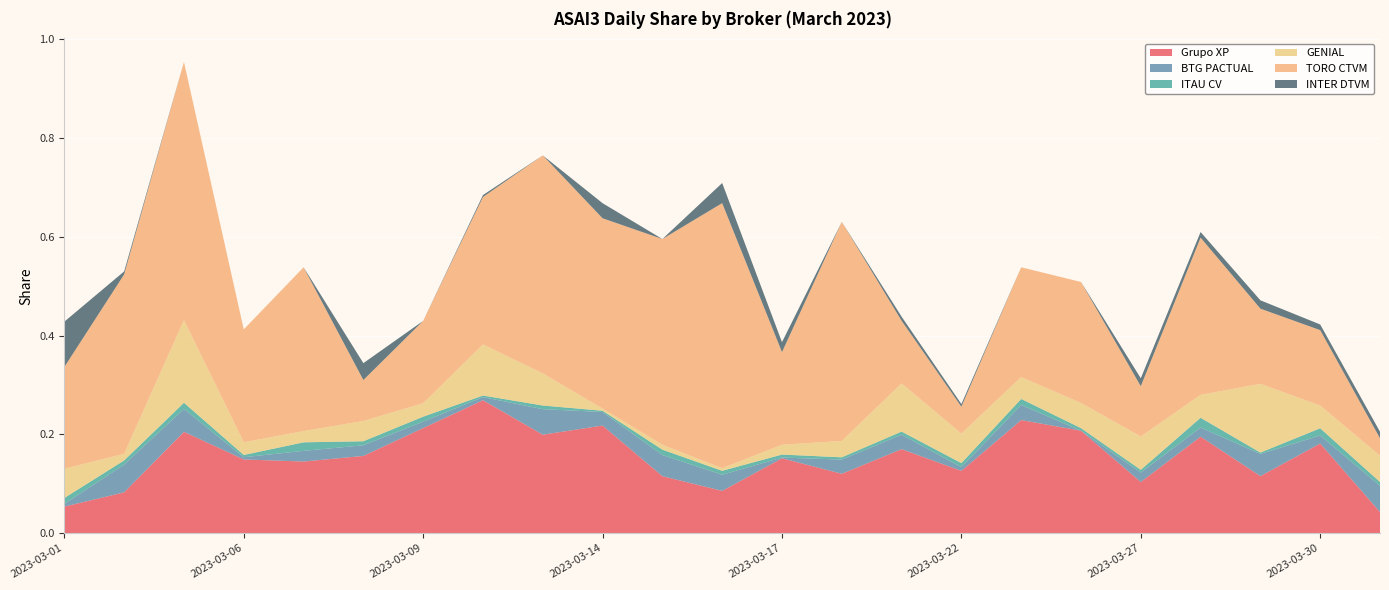

Reading left to right, extract all data points from this chart.

Grupo XP: 2023-03-01=0.1	2023-03-02=0.1	2023-03-03=0.2	2023-03-06=0.1	2023-03-07=0.1	2023-03-08=0.2	2023-03-09=0.2	2023-03-10=0.3	2023-03-13=0.2	2023-03-14=0.2	2023-03-15=0.1	2023-03-16=0.1	2023-03-17=0.2	2023-03-20=0.1	2023-03-21=0.2	2023-03-22=0.1	2023-03-23=0.2	2023-03-24=0.2	2023-03-27=0.1	2023-03-28=0.2	2023-03-29=0.1	2023-03-30=0.2	2023-03-31=0.0
BTG PACTUAL: 2023-03-01=0.0	2023-03-02=0.1	2023-03-03=0.0	2023-03-06=0.0	2023-03-07=0.0	2023-03-08=0.0	2023-03-09=0.0	2023-03-10=0.0	2023-03-13=0.1	2023-03-14=0.0	2023-03-15=0.0	2023-03-16=0.0	2023-03-17=0.0	2023-03-20=0.0	2023-03-21=0.0	2023-03-22=0.0	2023-03-23=0.0	2023-03-24=0.0	2023-03-27=0.0	2023-03-28=0.0	2023-03-29=0.0	2023-03-30=0.0	2023-03-31=0.1
ITAU CV: 2023-03-01=0.0	2023-03-02=0.0	2023-03-03=0.0	2023-03-06=0.0	2023-03-07=0.0	2023-03-08=0.0	2023-03-09=0.0	2023-03-10=0.0	2023-03-13=0.0	2023-03-14=0.0	2023-03-15=0.0	2023-03-16=0.0	2023-03-17=0.0	2023-03-20=0.0	2023-03-21=0.0	2023-03-22=0.0	2023-03-23=0.0	2023-03-24=0.0	2023-03-27=0.0	2023-03-28=0.0	2023-03-29=0.0	2023-03-30=0.0	2023-03-31=0.0
GENIAL: 2023-03-01=0.1	2023-03-02=0.0	2023-03-03=0.2	2023-03-06=0.0	2023-03-07=0.0	2023-03-08=0.0	2023-03-09=0.0	2023-03-10=0.1	2023-03-13=0.1	2023-03-14=0.0	2023-03-15=0.0	2023-03-16=0.0	2023-03-17=0.0	2023-03-20=0.0	2023-03-21=0.1	2023-03-22=0.1	2023-03-23=0.0	2023-03-24=0.1	2023-03-27=0.1	2023-03-28=0.0	2023-03-29=0.1	2023-03-30=0.0	2023-03-31=0.1
TORO CTVM: 2023-03-01=0.2	2023-03-02=0.4	2023-03-03=0.5	2023-03-06=0.2	2023-03-07=0.3	2023-03-08=0.1	2023-03-09=0.2	2023-03-10=0.3	2023-03-13=0.4	2023-03-14=0.4	2023-03-15=0.4	2023-03-16=0.5	2023-03-17=0.2	2023-03-20=0.4	2023-03-21=0.1	2023-03-22=0.1	2023-03-23=0.2	2023-03-24=0.2	2023-03-27=0.1	2023-03-28=0.3	2023-03-29=0.2	2023-03-30=0.2	2023-03-31=0.0
INTER DTVM: 2023-03-01=0.1	2023-03-02=0.0	2023-03-03=0.0	2023-03-06=0.0	2023-03-07=0.0	2023-03-08=0.0	2023-03-09=0.0	2023-03-10=0.0	2023-03-13=0.0	2023-03-14=0.0	2023-03-15=0.0	2023-03-16=0.0	2023-03-17=0.0	2023-03-20=0.0	2023-03-21=0.0	2023-03-22=0.0	2023-03-23=0.0	2023-03-24=0.0	2023-03-27=0.0	2023-03-28=0.0	2023-03-29=0.0	2023-03-30=0.0	2023-03-31=0.0